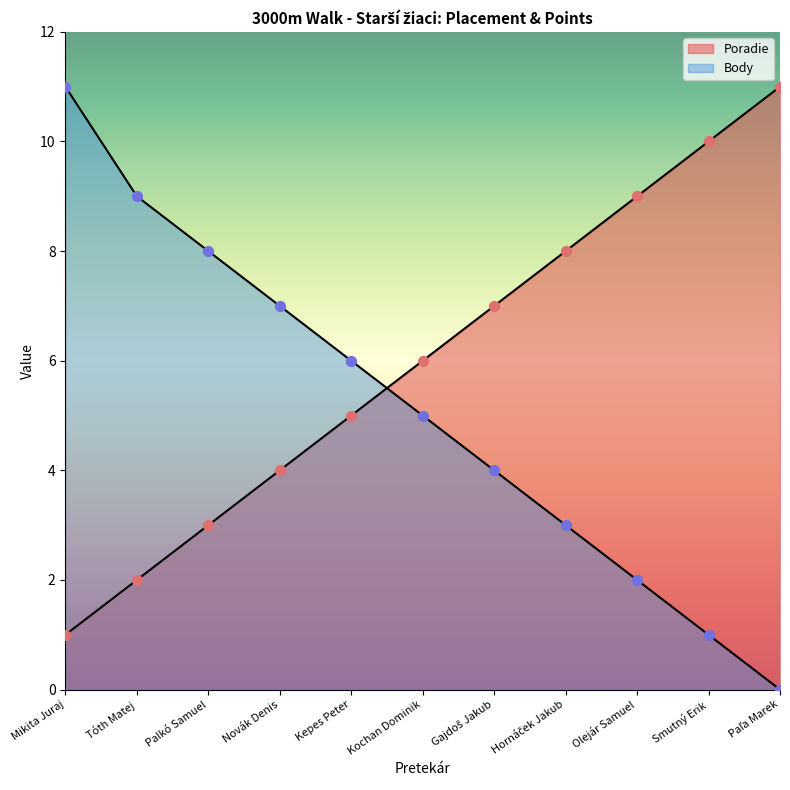

Which series has the largest total across all categories?

Poradie